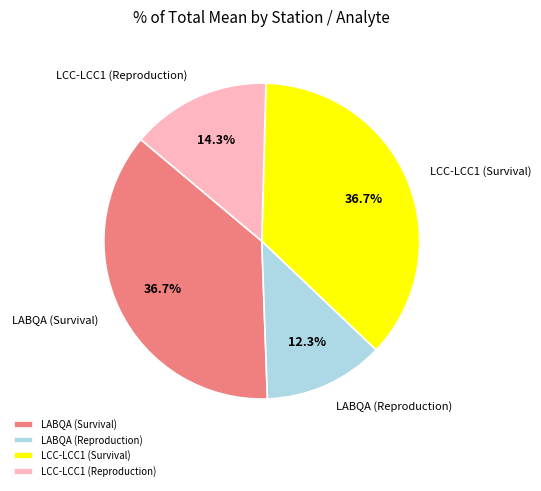

Is LABQA (Reproduction) the majority of the pie?

No